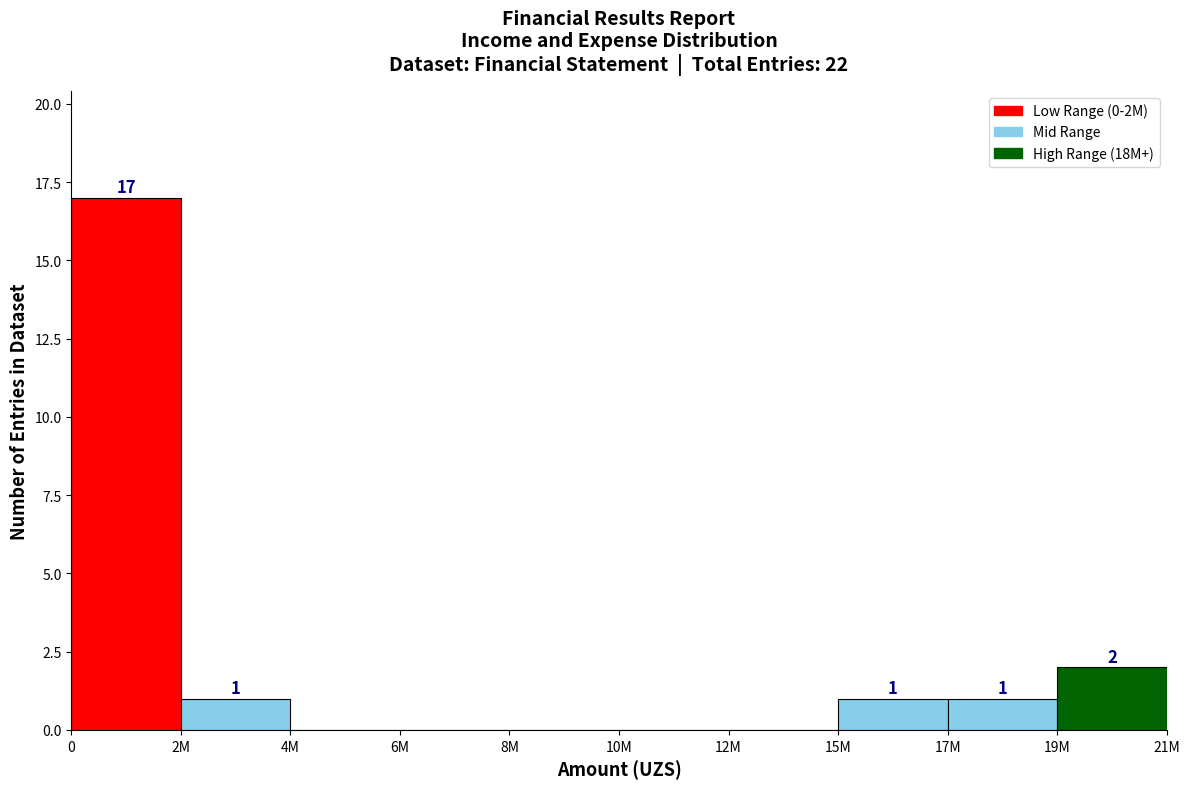

Reading right to left, list all the values displayed in this chart.

19M=2	17M=1	15M=1	12M=0	10M=0	8M=0	6M=0	4M=0	2M=1	0=17